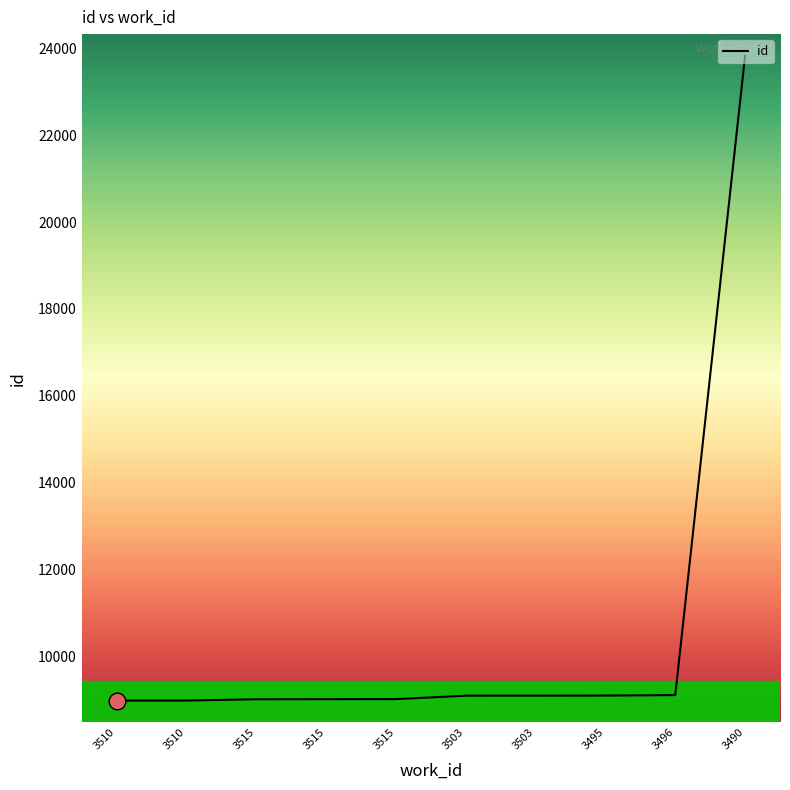

What is the change in value from 3515 to 3490?

+14810